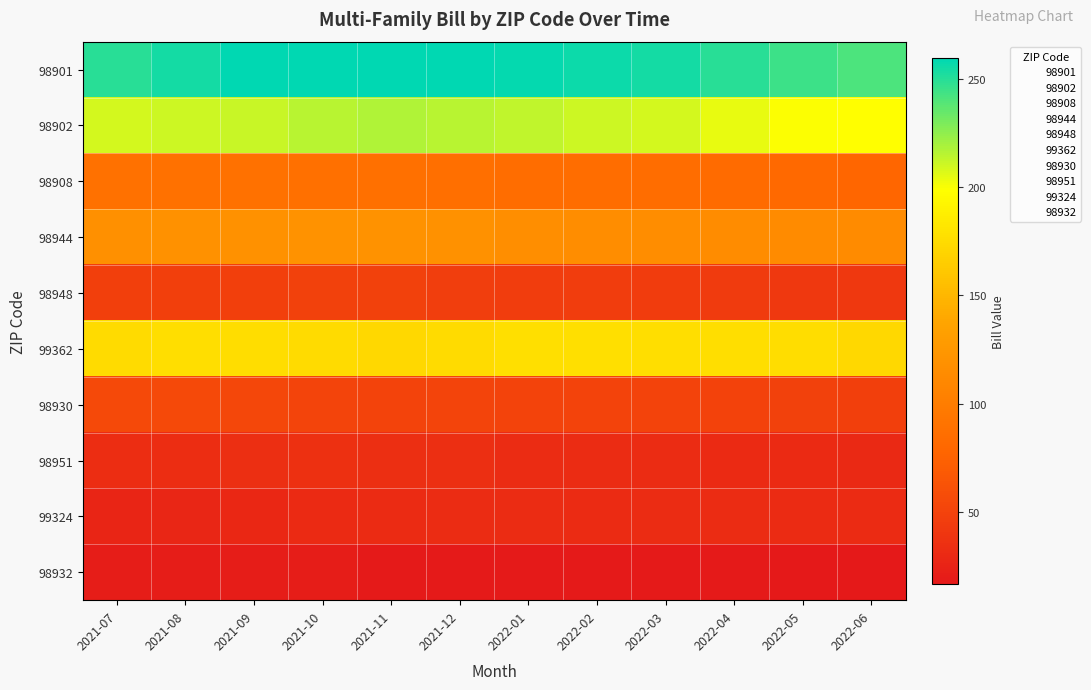

What is the greatest value displayed?

259.4